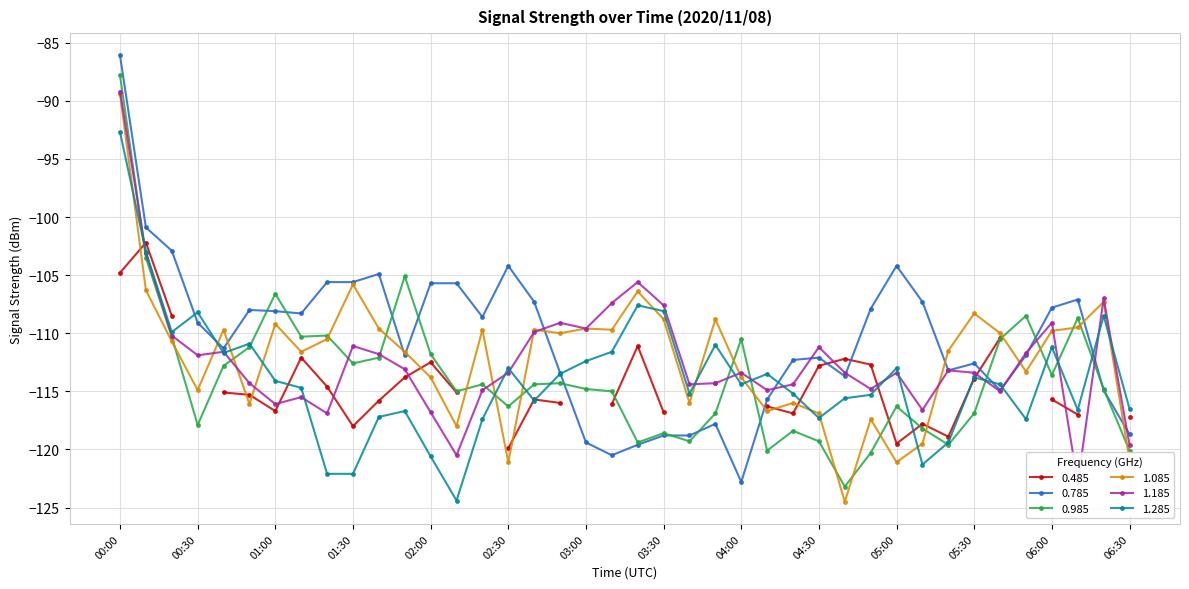

Which category has the highest value in the 1.085 series?

00:00